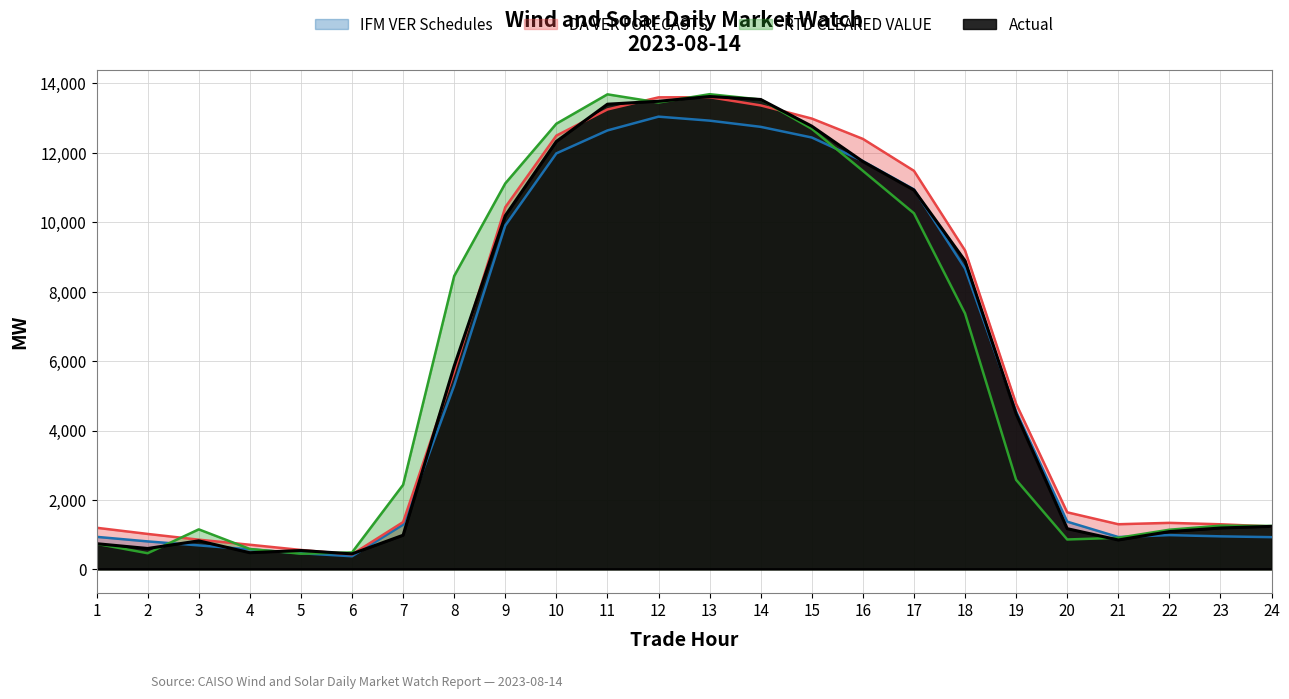

In Actual, how many points are lower than both neighbors (excluding endpoints)?

4